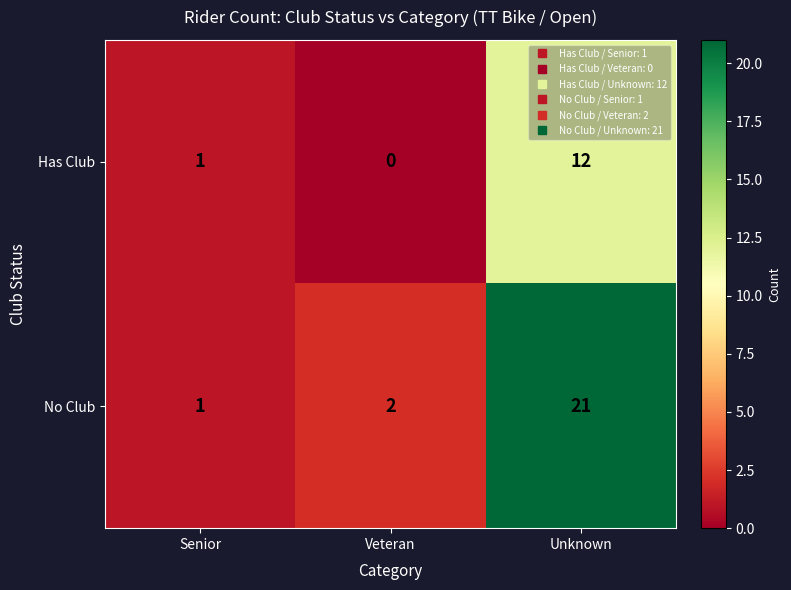

How many distinct data groups are displayed?

2